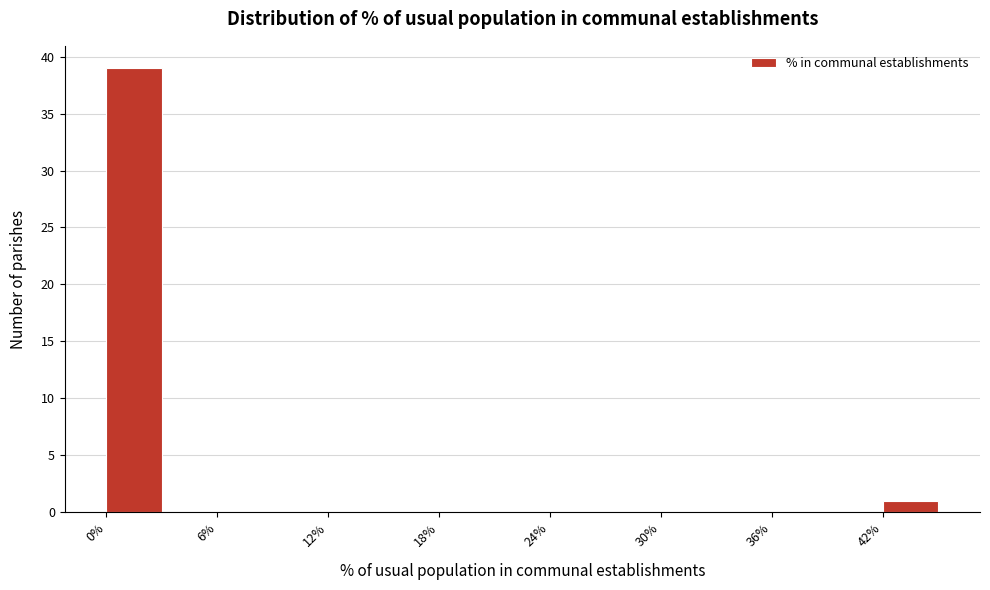

Read against the x-axis, roughly where is the centre of the tallest bar?

2